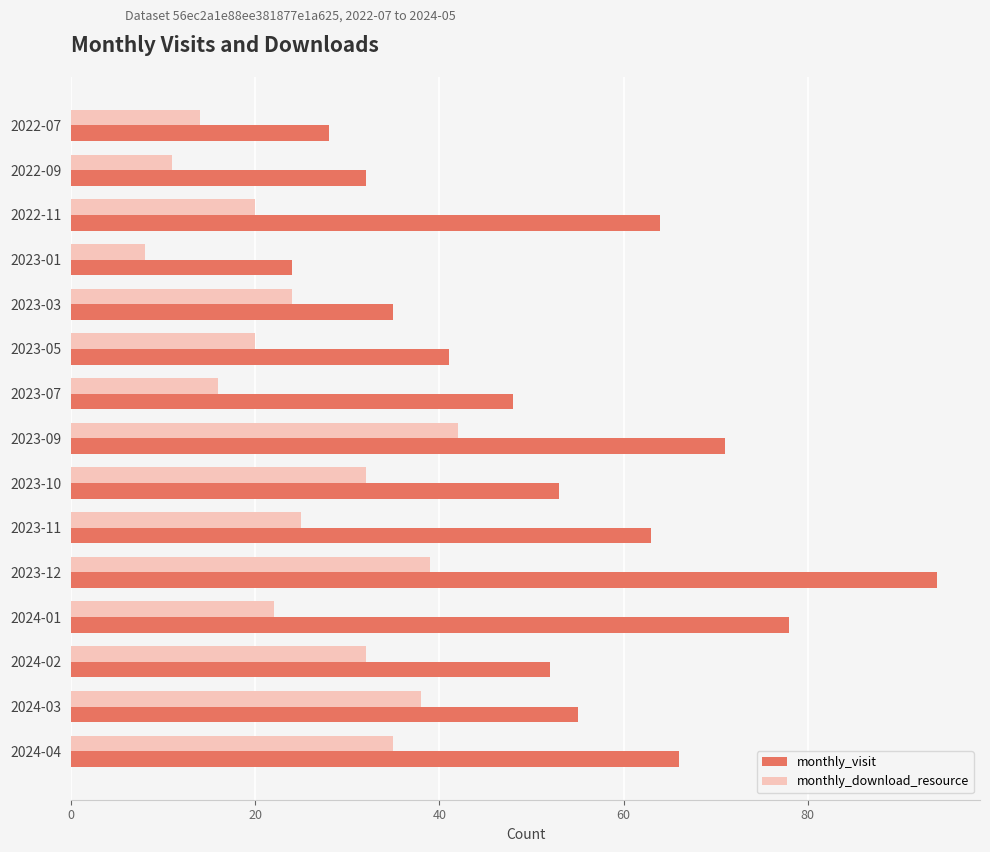

Which series has the largest range (max minus min)?

monthly_visit